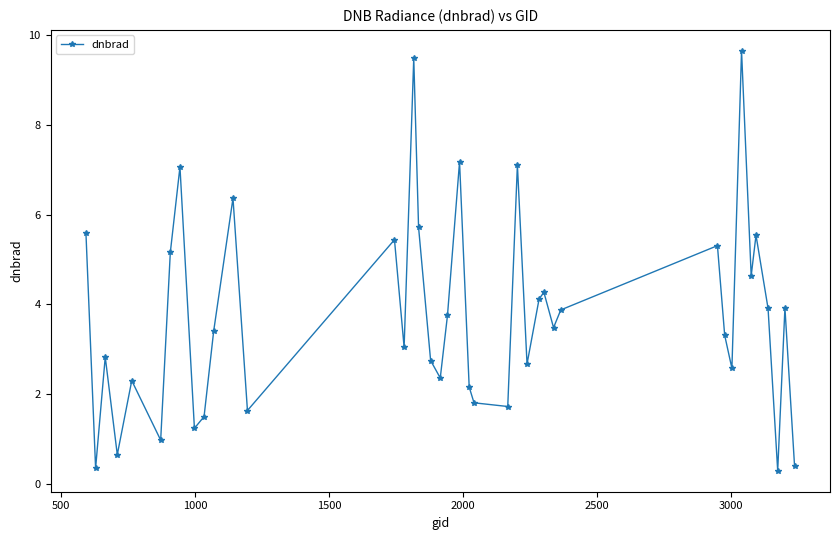

What is the maximum value shown in the chart?

9.6